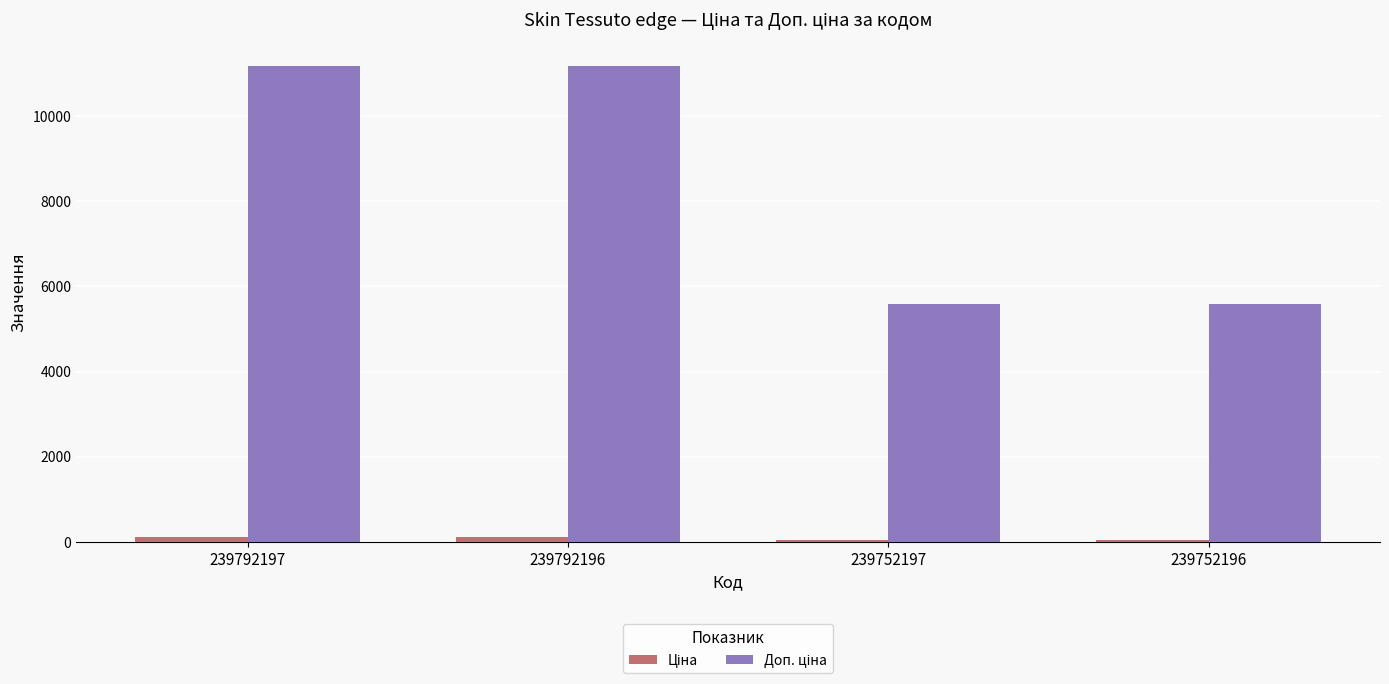

At how many categories does at least one series exceed 9029?

2